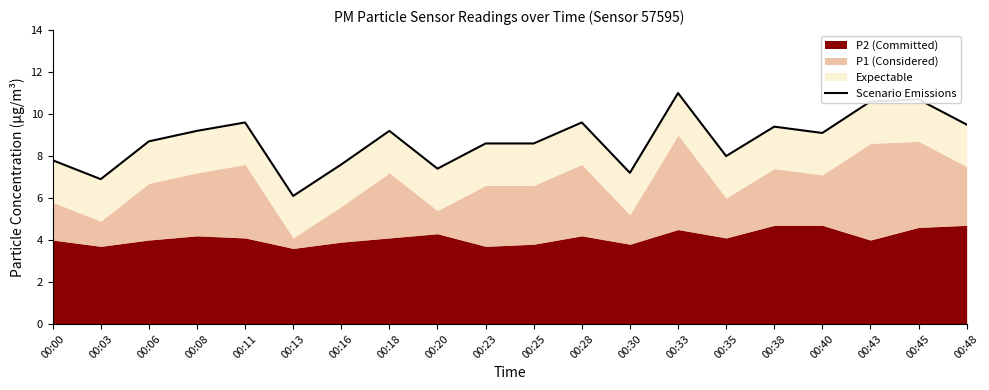

What is the difference between the maximum and second lowest values?

4.1